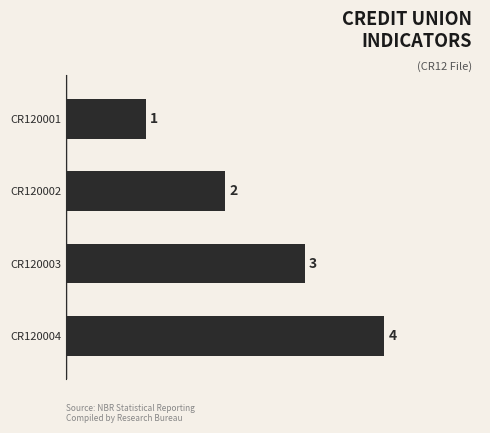

Count the values in the range 2 to 4.

3